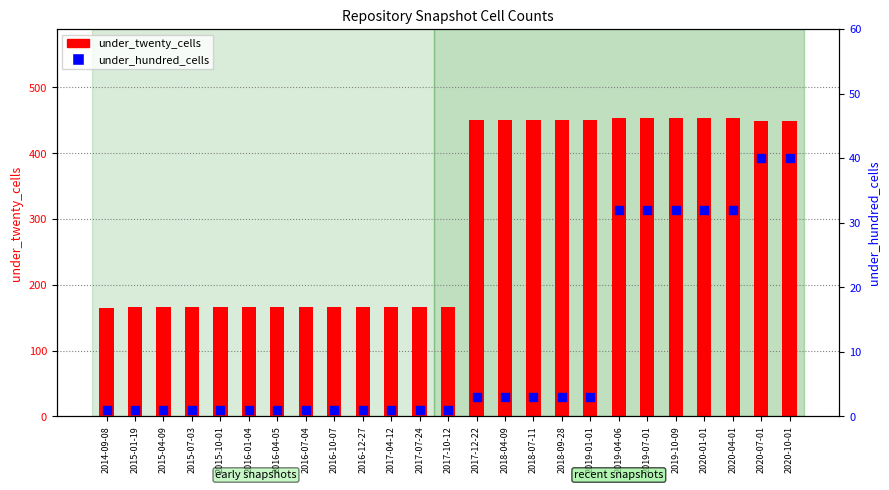

Which series has the largest total across all categories?

under_twenty_cells